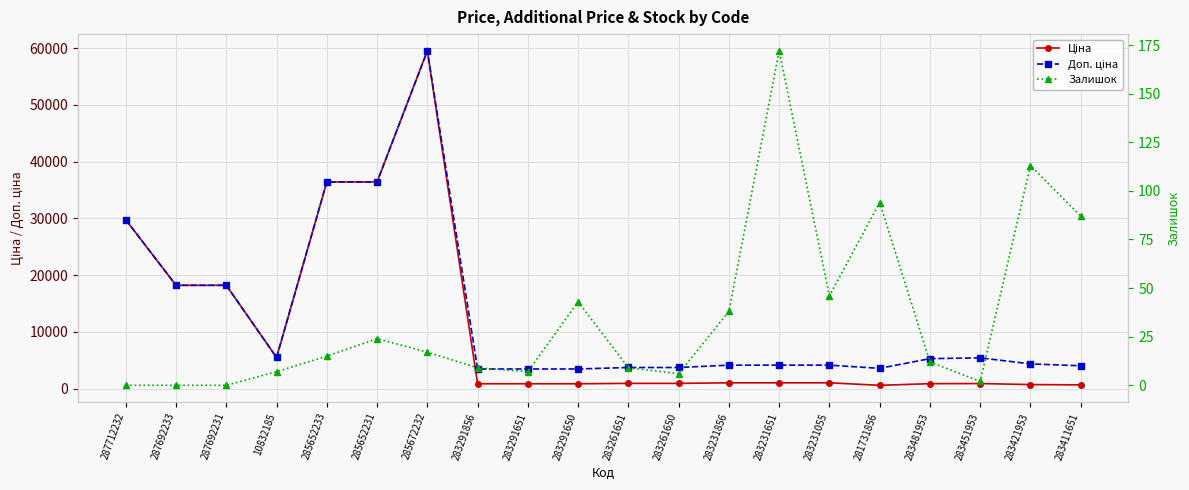

Where is the first local minimum for Ціна?

10832185